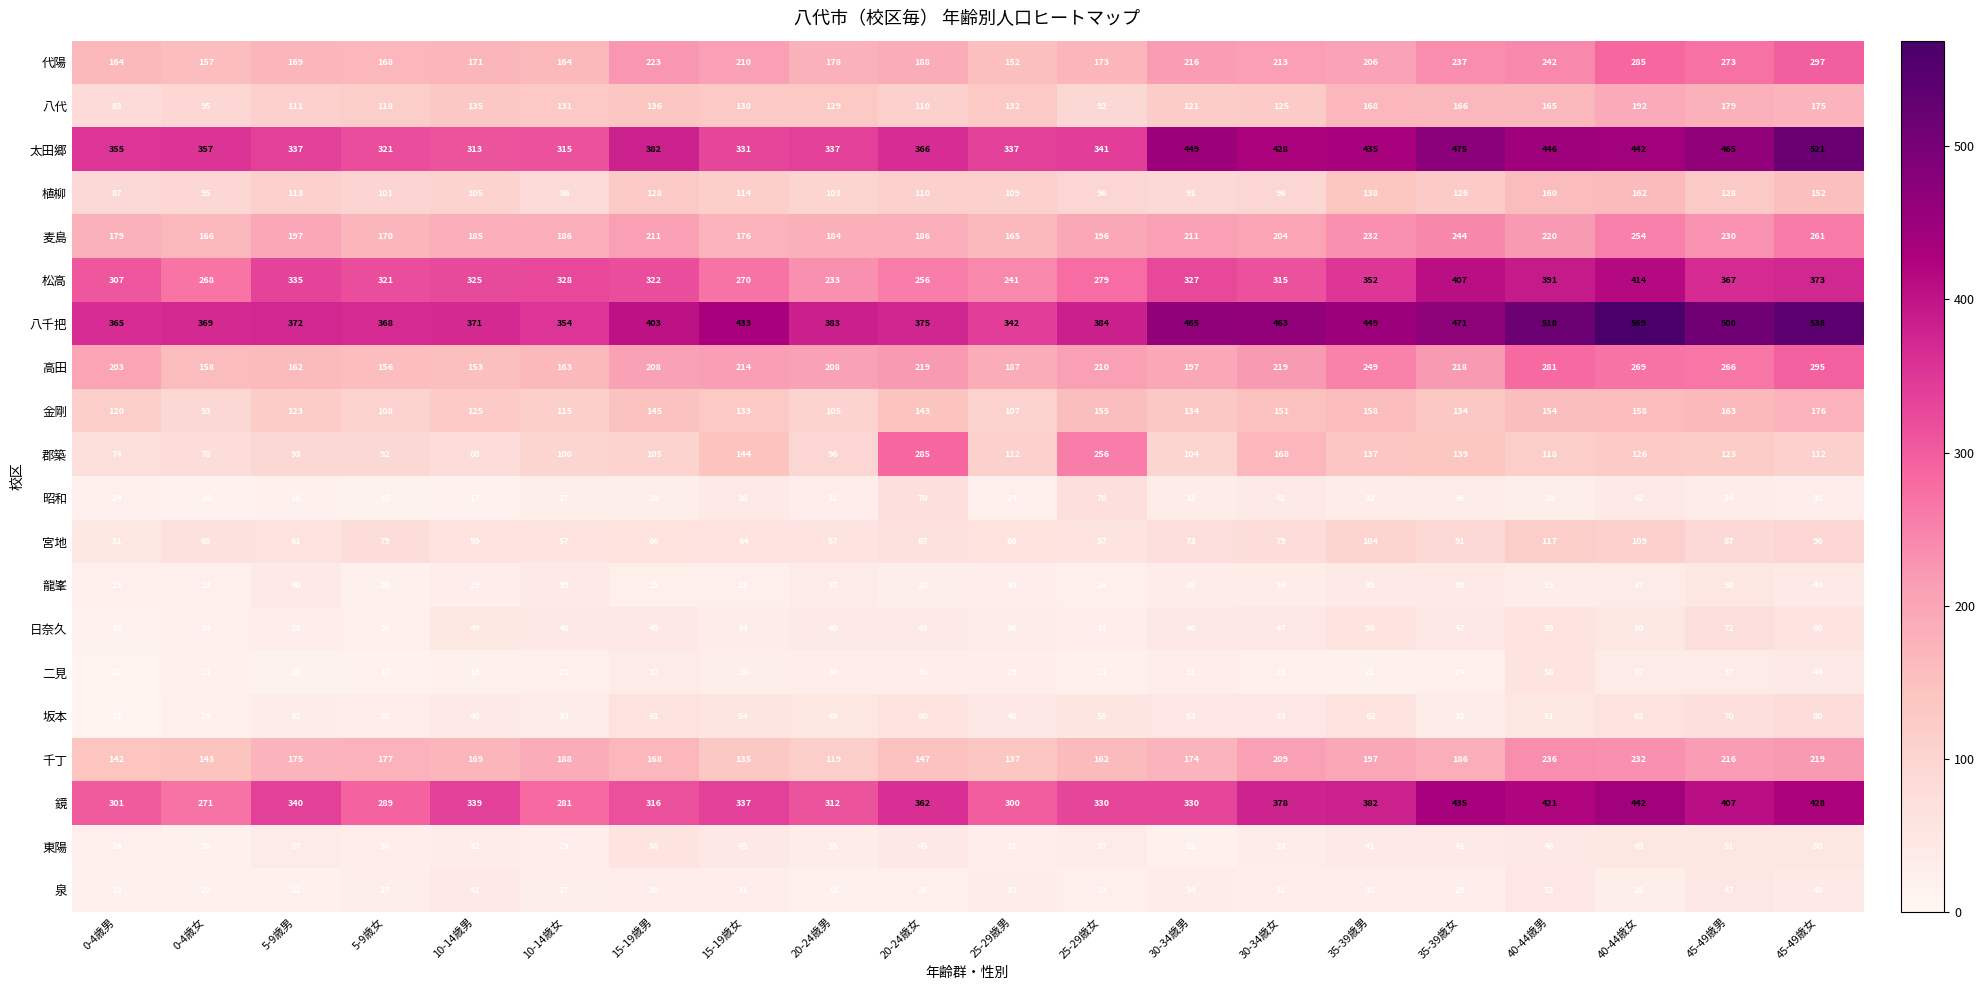

Where is 千丁 nearest to the value 177?

5-9歳女